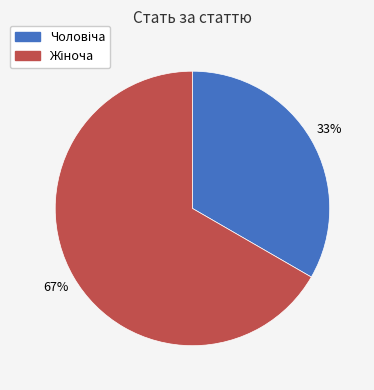

Is there a majority slice in this chart?

Yes